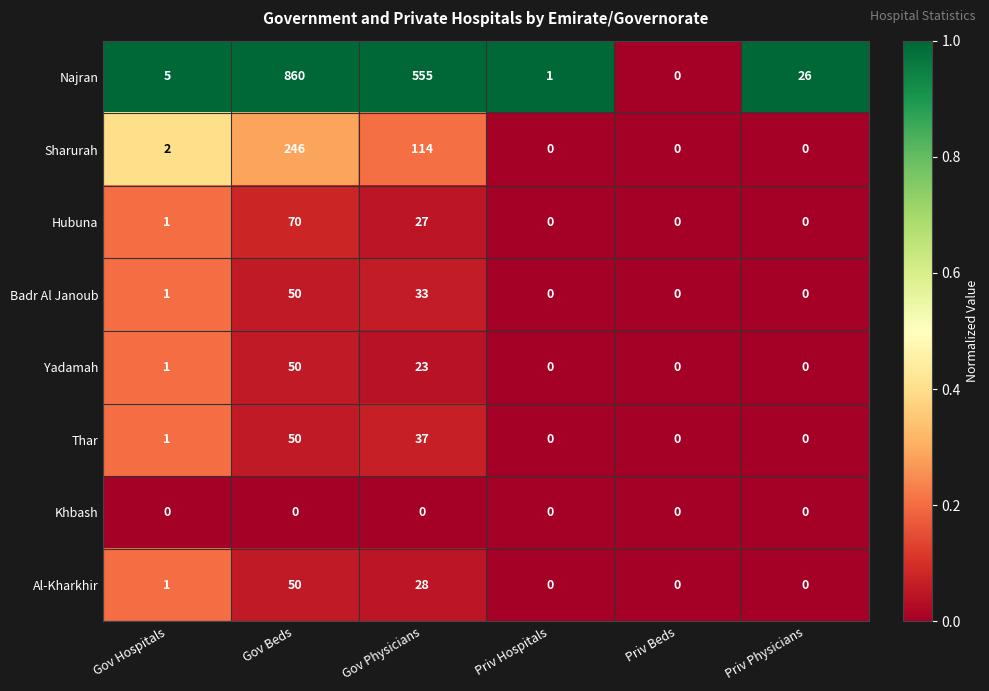

The Khbash series shows 0 at Gov Physicians. True or false?

True